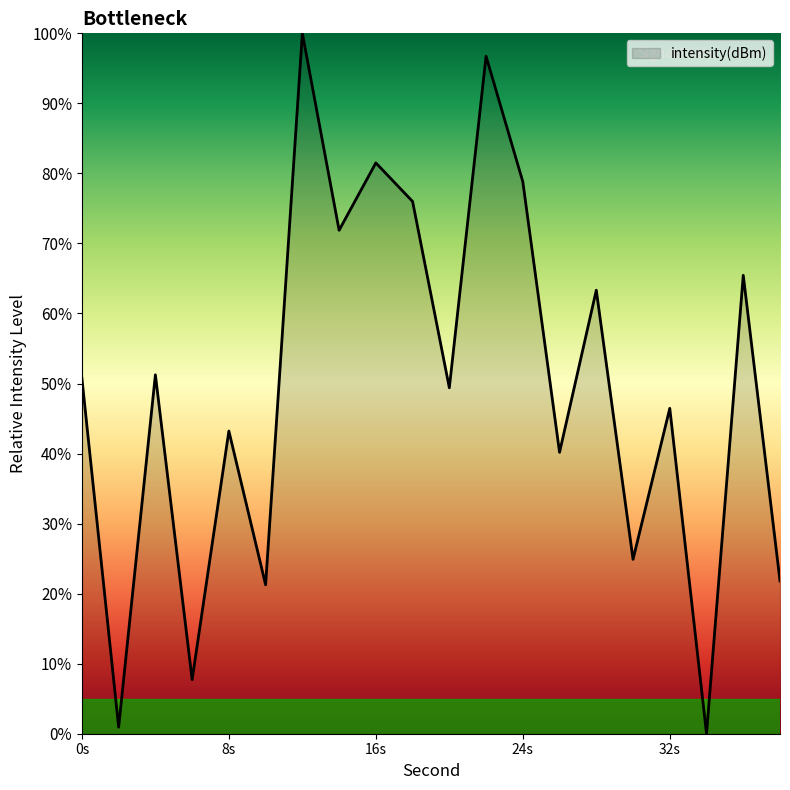

What is the greatest value displayed?

100.0